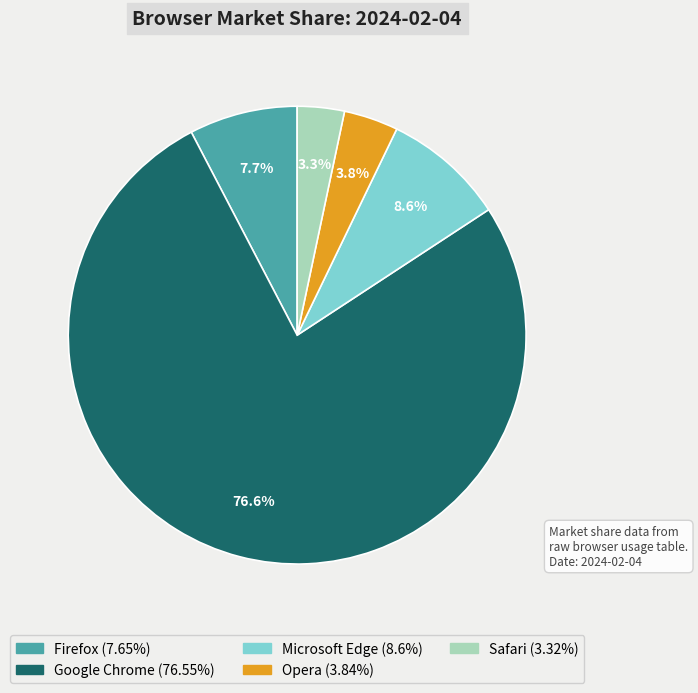

Which category has the smallest portion of the pie?

Safari